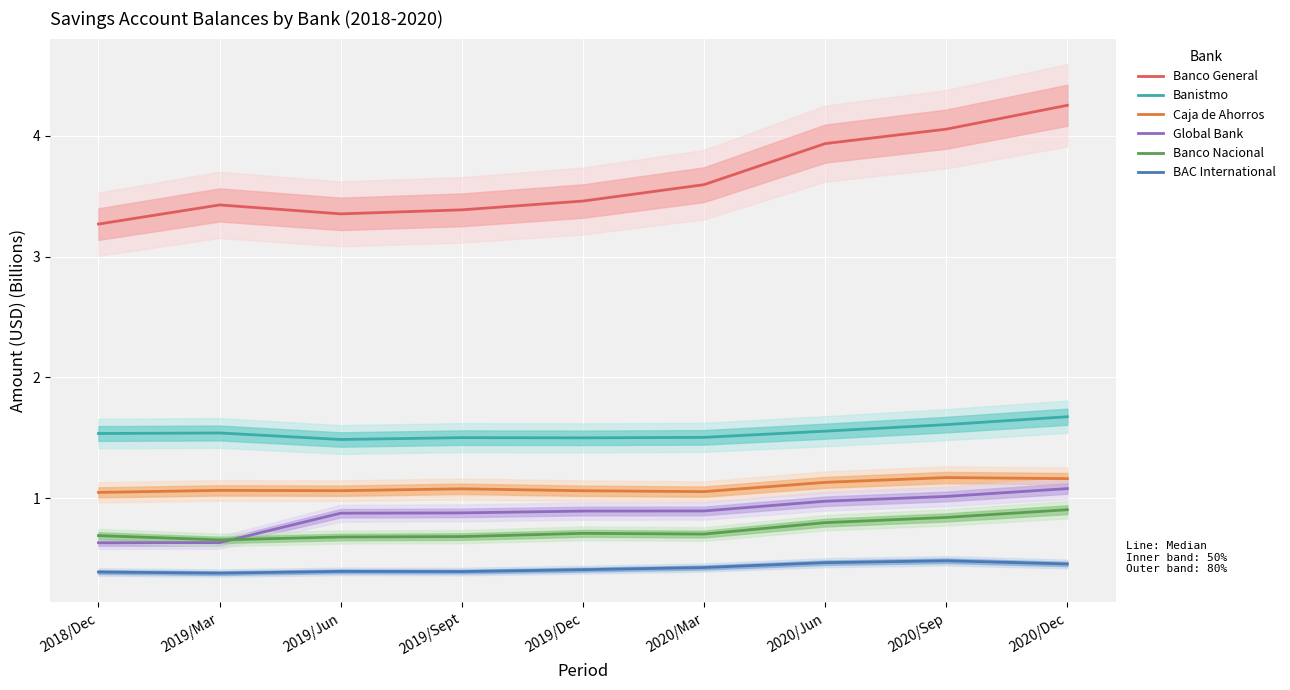

What is the greatest value displayed?

4.3